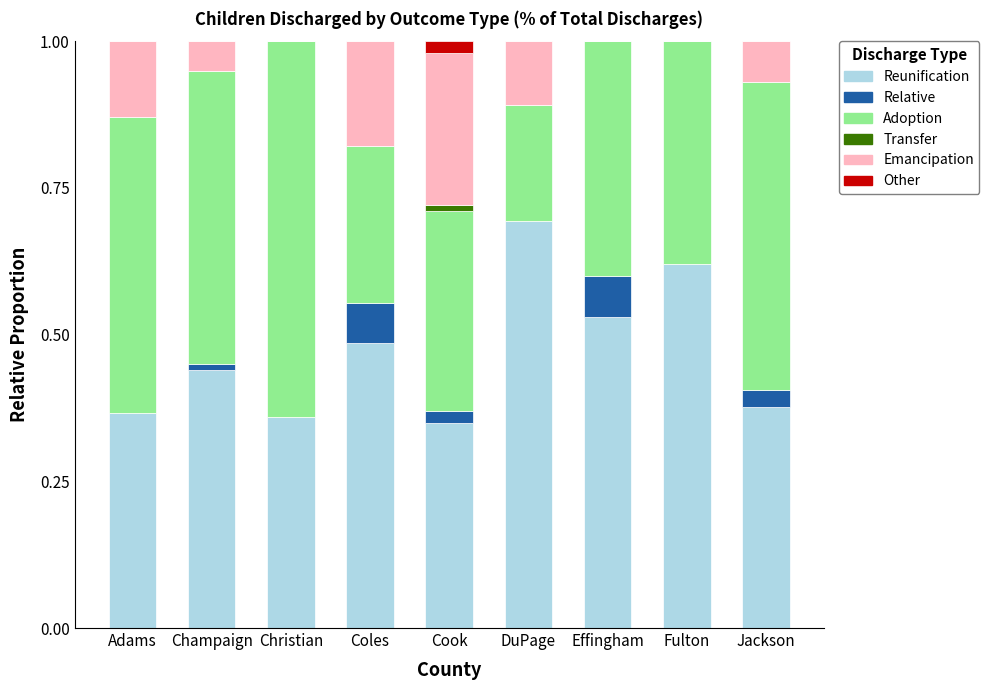

What is the sum of all Reunification values?

4.2